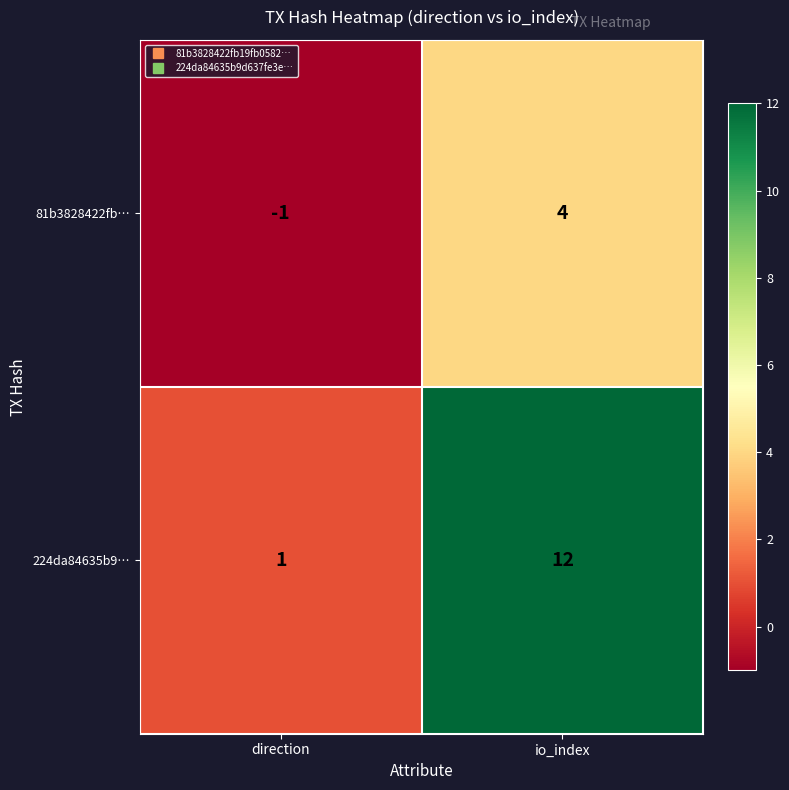

Reading right to left, transcribe all the data shown in this chart.

81b3828422fb…: io_index=4	direction=-1
224da84635b9…: io_index=12	direction=1